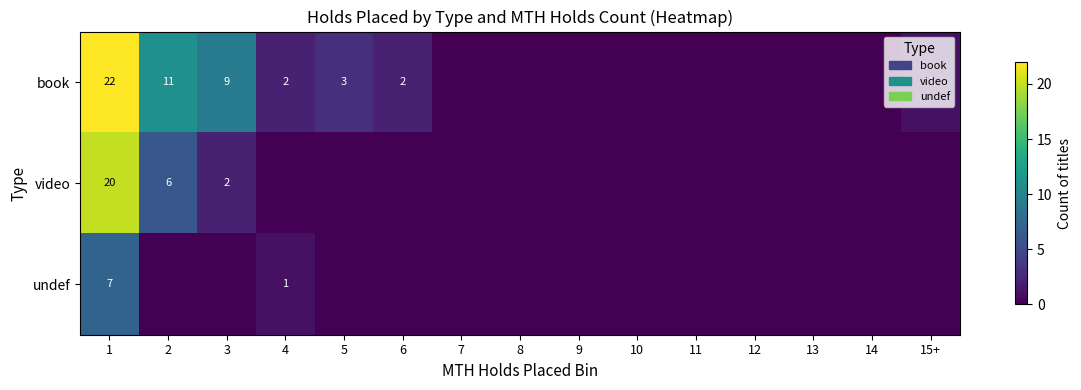

At how many categories does at least one series exceed 18?

1